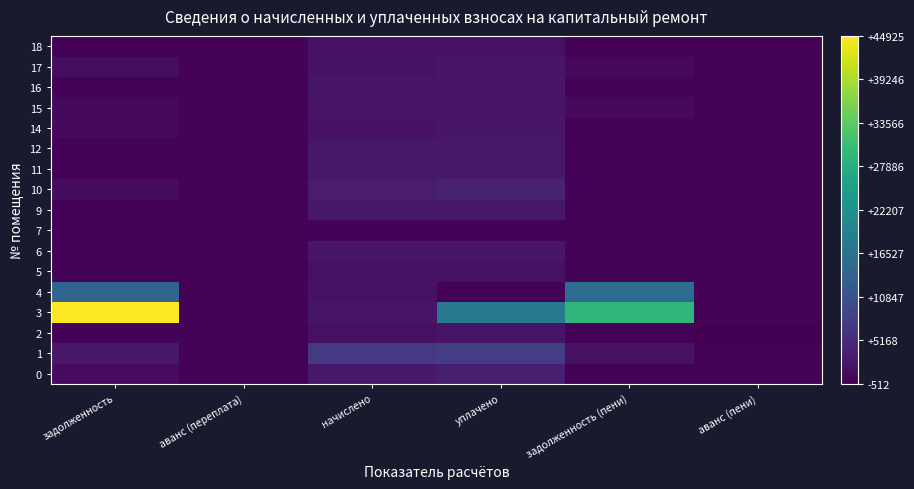

Reading right to left, list all the values displayed in this chart.

0: аванс (пени)=0.0	задолженность (пени)=0.0	уплачено=3358.0	начислено=2518.5	аванс (переплата)=0.0	задолженность=839.5
1: аванс (пени)=0.0	задолженность (пени)=1591.0	уплачено=7774.4	начислено=7024.1	аванс (переплата)=0.0	задолженность=2341.3
2: аванс (пени)=-511.8	задолженность (пени)=0.0	уплачено=2018.7	начислено=1517.7	аванс (переплата)=-10.8	задолженность=0.0
3: аванс (пени)=0.0	задолженность (пени)=29333.2	уплачено=17777.0	начислено=2184.9	аванс (переплата)=0.0	задолженность=44925.3
4: аванс (пени)=0.0	задолженность (пени)=15883.3	уплачено=0.0	начислено=1781.7	аванс (переплата)=0.0	задолженность=14101.6
5: аванс (пени)=0.0	задолженность (пени)=0.0	уплачено=1576.4	начислено=1576.4	аванс (переплата)=0.0	задолженность=0.0
6: аванс (пени)=-92.2	задолженность (пени)=0.0	уплачено=2321.1	начислено=2228.9	аванс (переплата)=0.0	задолженность=0.0
7: аванс (пени)=0.0	задолженность (пени)=0.0	уплачено=0.0	начислено=0.0	аванс (переплата)=0.0	задолженность=0.0
9: аванс (пени)=0.0	задолженность (пени)=0.0	уплачено=2331.6	начислено=2331.6	аванс (переплата)=0.0	задолженность=0.0
10: аванс (пени)=0.0	задолженность (пени)=0.0	уплачено=3842.0	начислено=2881.5	аванс (переплата)=0.0	задолженность=960.5
11: аванс (пени)=0.0	задолженность (пени)=0.0	уплачено=2489.2	начислено=2489.2	аванс (переплата)=0.0	задолженность=0.0
12: аванс (пени)=0.0	задолженность (пени)=0.0	уплачено=2478.2	начислено=2478.2	аванс (переплата)=0.0	задолженность=0.0
14: аванс (пени)=-0.0	задолженность (пени)=0.0	уплачено=2243.5	начислено=1682.7	аванс (переплата)=0.0	задолженность=560.8
15: аванс (пени)=0.0	задолженность (пени)=609.8	уплачено=1829.3	начислено=1829.3	аванс (переплата)=0.0	задолженность=609.8
16: аванс (пени)=0.0	задолженность (пени)=0.0	уплачено=2239.9	начислено=2239.9	аванс (переплата)=0.0	задолженность=0.0
17: аванс (пени)=0.0	задолженность (пени)=559.7	уплачено=2237.5	начислено=1679.0	аванс (переплата)=0.0	задолженность=1118.2
18: аванс (пени)=0.0	задолженность (пени)=0.0	уплачено=1778.0	начислено=1778.0	аванс (переплата)=0.0	задолженность=0.0